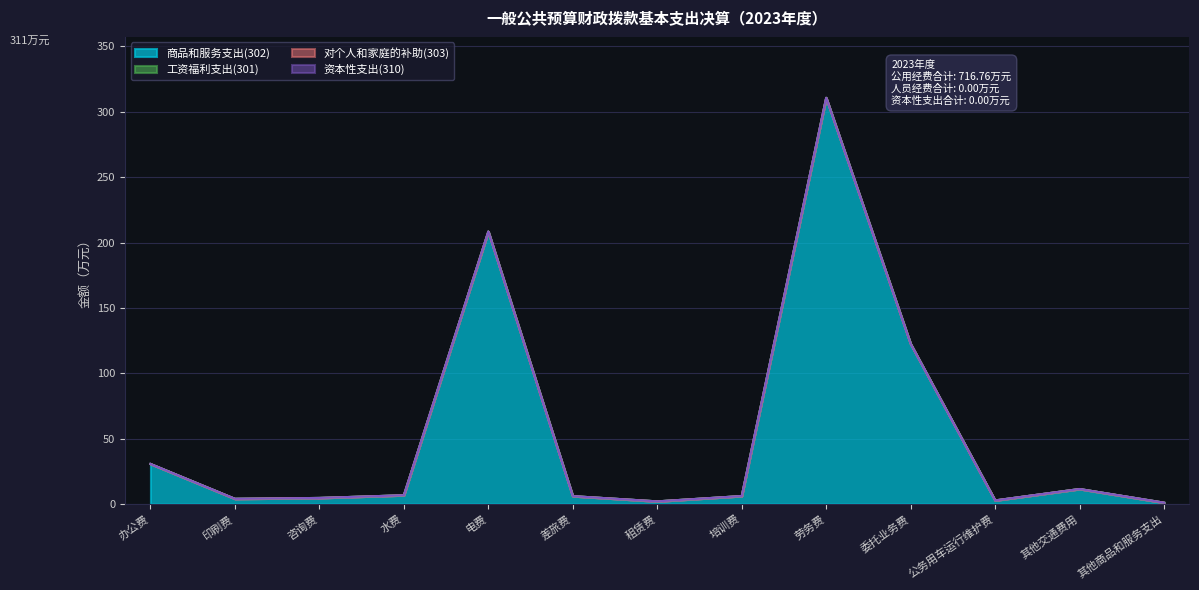

Reading right to left, extract all data points from this chart.

商品和服务支出(302): 其他商品和服务支出=1.0	其他交通费用=11.4	公务用车运行维护费=2.7	委托业务费=122.5	劳务费=310.7	培训费=6.1	租赁费=2.0	差旅费=6.0	电费=208.4	水费=6.7	咨询费=4.6	印刷费=4.0	办公费=30.6
工资福利支出(301): 其他商品和服务支出=0.0	其他交通费用=0.0	公务用车运行维护费=0.0	委托业务费=0.0	劳务费=0.0	培训费=0.0	租赁费=0.0	差旅费=0.0	电费=0.0	水费=0.0	咨询费=0.0	印刷费=0.0	办公费=0.0
对个人和家庭的补助(303): 其他商品和服务支出=0.0	其他交通费用=0.0	公务用车运行维护费=0.0	委托业务费=0.0	劳务费=0.0	培训费=0.0	租赁费=0.0	差旅费=0.0	电费=0.0	水费=0.0	咨询费=0.0	印刷费=0.0	办公费=0.0
资本性支出(310): 其他商品和服务支出=0.0	其他交通费用=0.0	公务用车运行维护费=0.0	委托业务费=0.0	劳务费=0.0	培训费=0.0	租赁费=0.0	差旅费=0.0	电费=0.0	水费=0.0	咨询费=0.0	印刷费=0.0	办公费=0.0